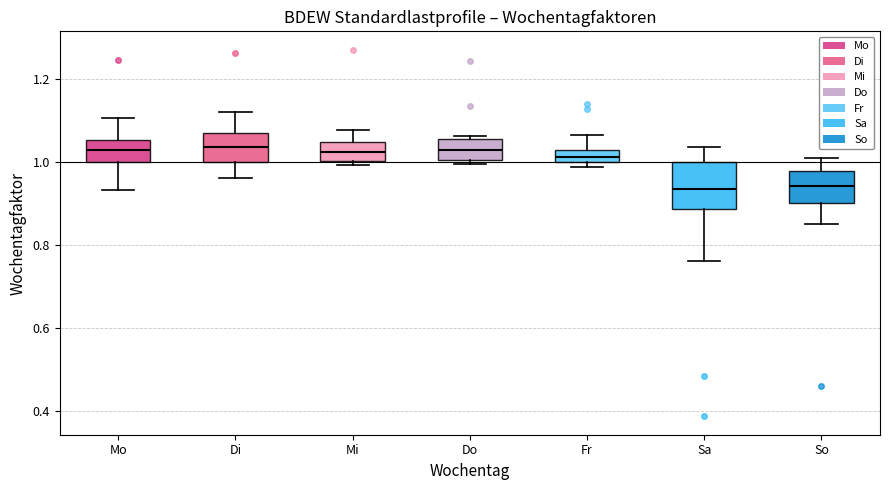

Which box is the tallest, from its lower edge to its upper edge?

Sa